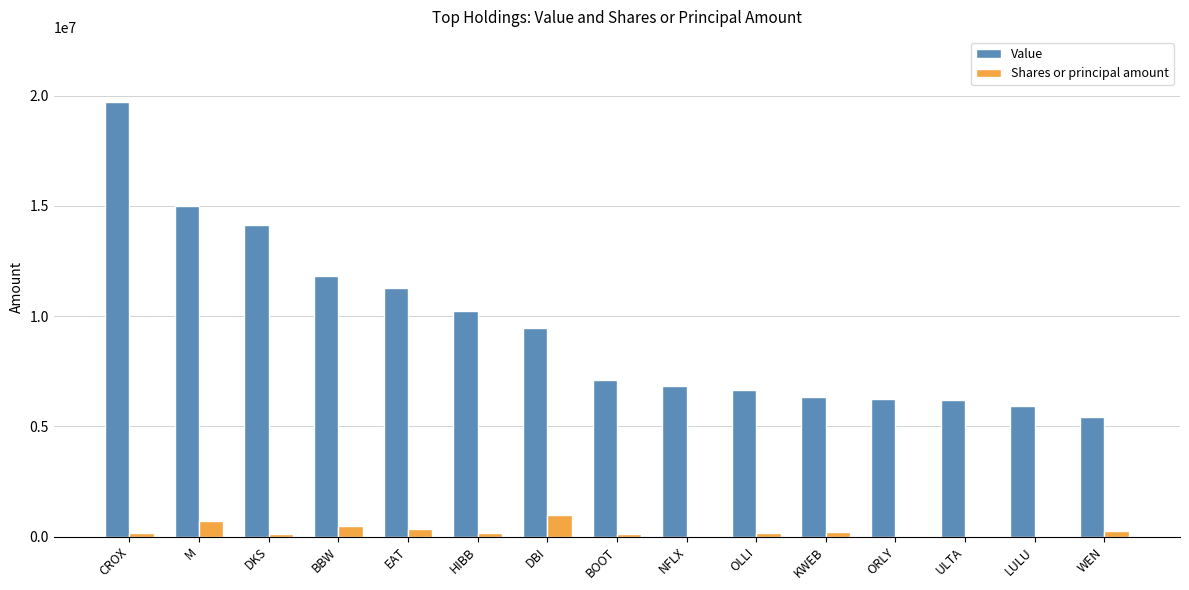

What is the sum of all Shares or principal amount values?

3756669